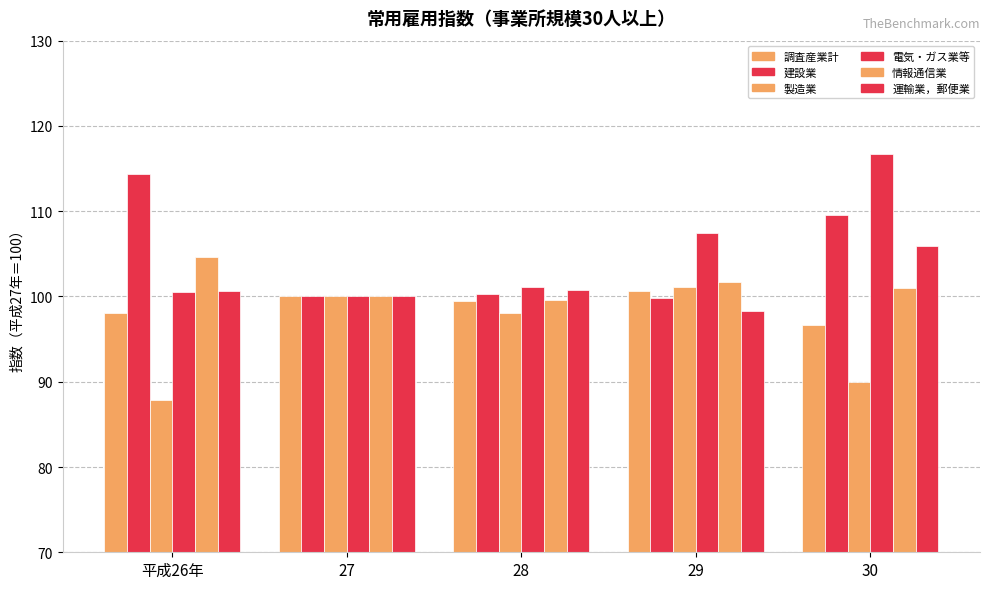

What is the difference between the maximum and minimum values in the 運輸業，郵便業 series?

7.6